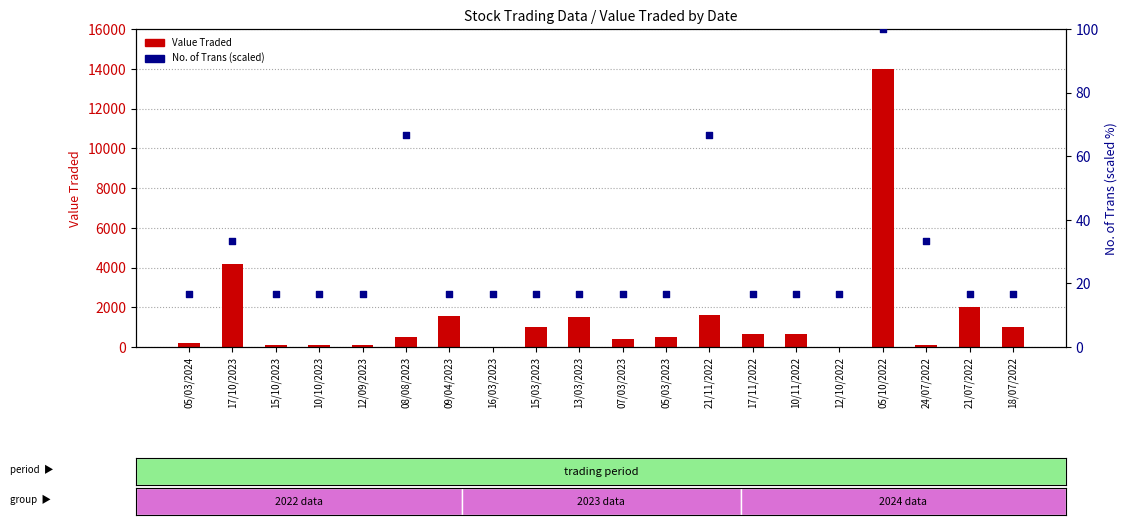

Which series contains the highest Y value?

Value Traded